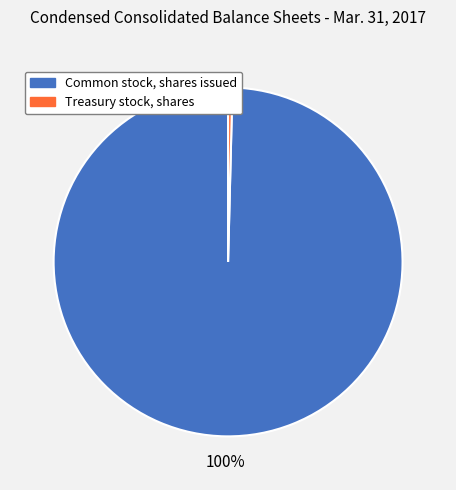

Is the sum of Common stock, shares issued and Treasury stock, shares greater than half?

Yes